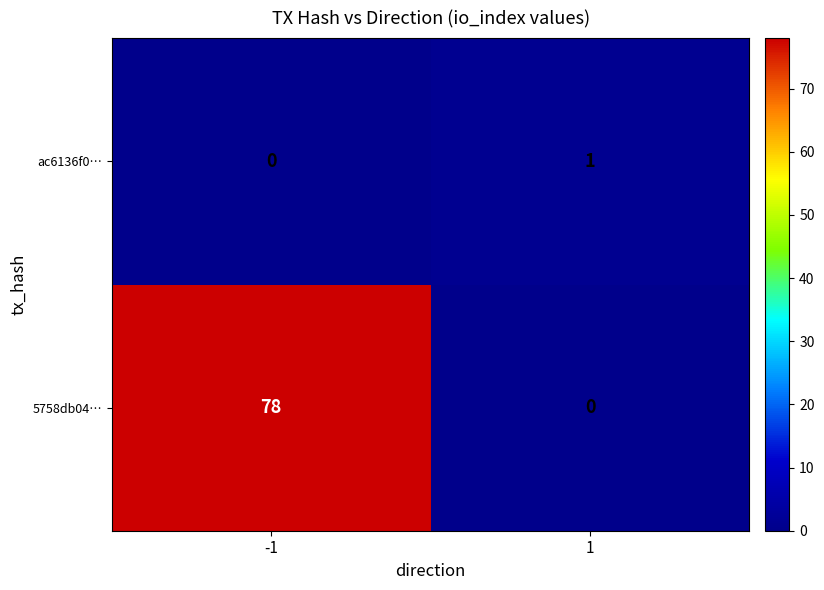

Rank the series by their maximum value, from lowest to highest.

ac6136f0…, 5758db04…